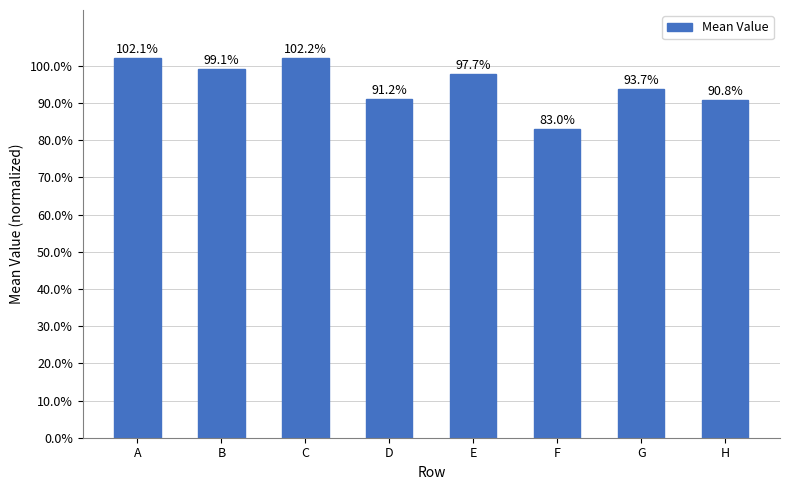

Are the bars horizontal?

No